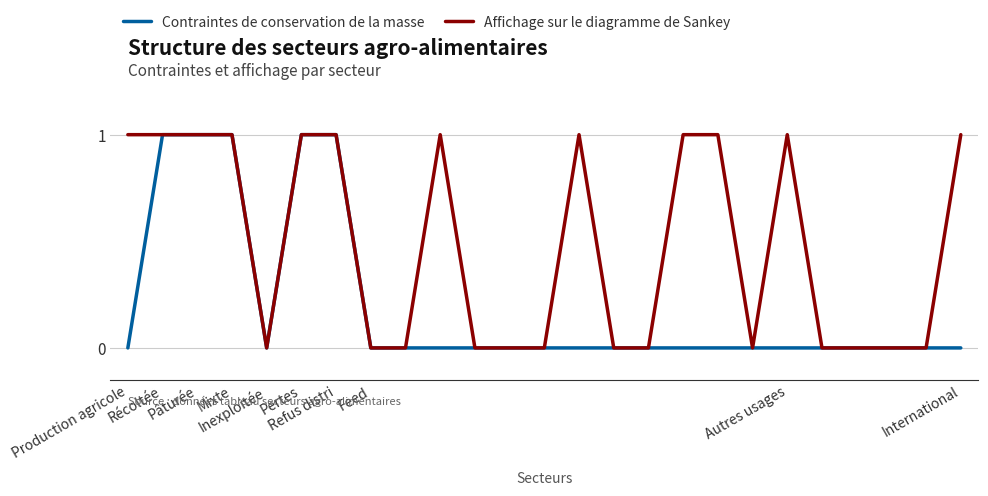

Which series has the largest total across all categories?

Affichage sur le diagramme de Sankey